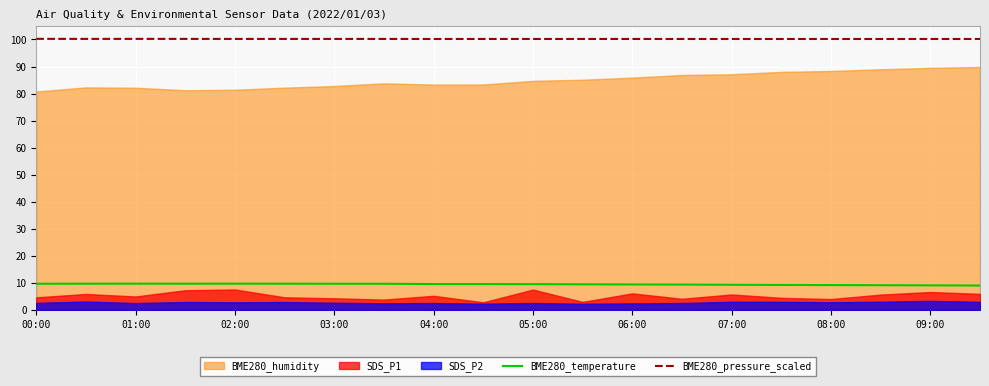

The value of BME280_pressure_scaled at 02:00 is 100.2. True or false?

True